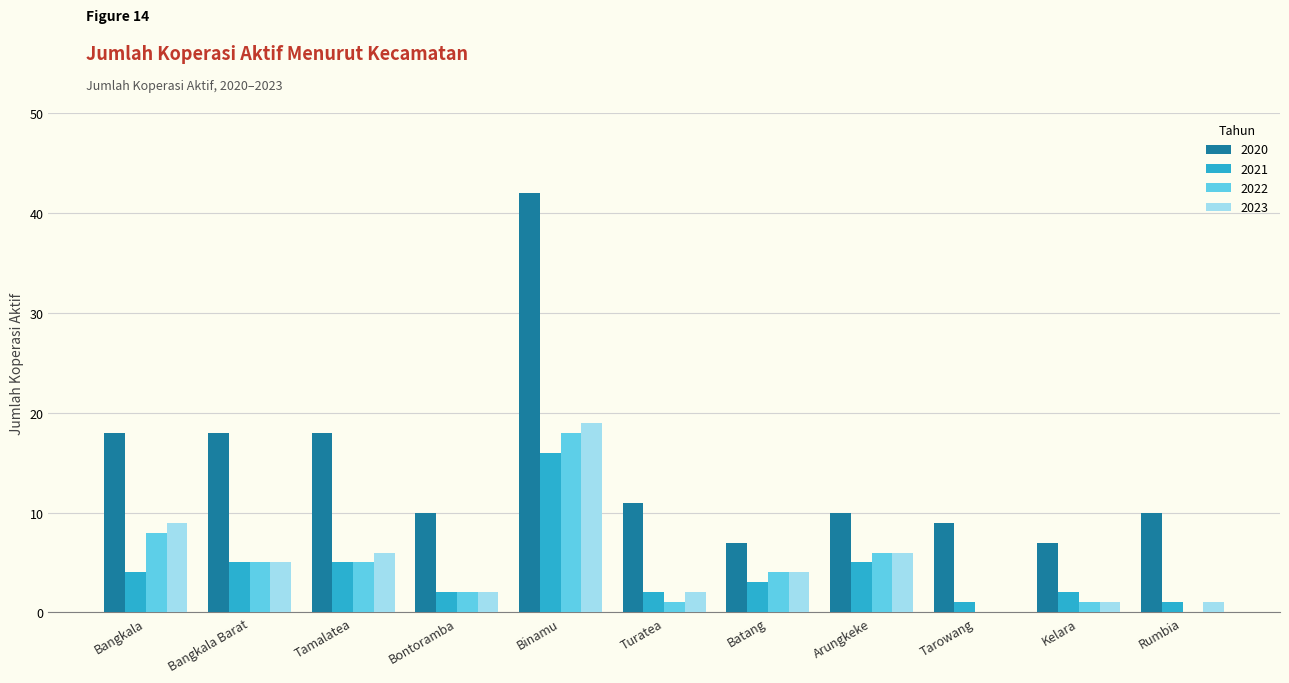

What is the sum of all 2020 values?

160